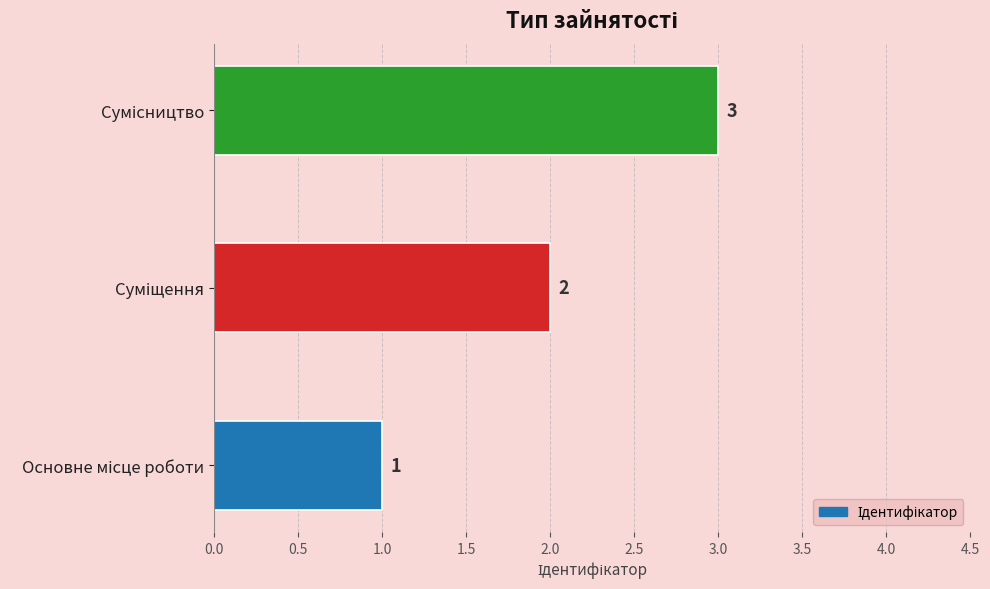

What is the maximum value shown in the chart?

3